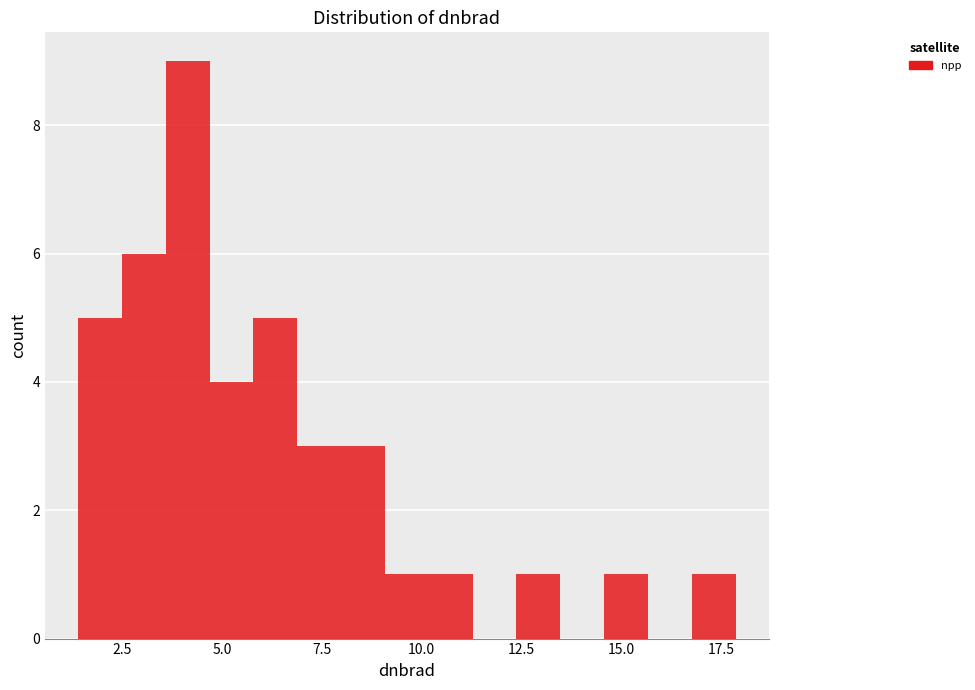

Read against the x-axis, roughly where is the centre of the tallest bar?

4.0